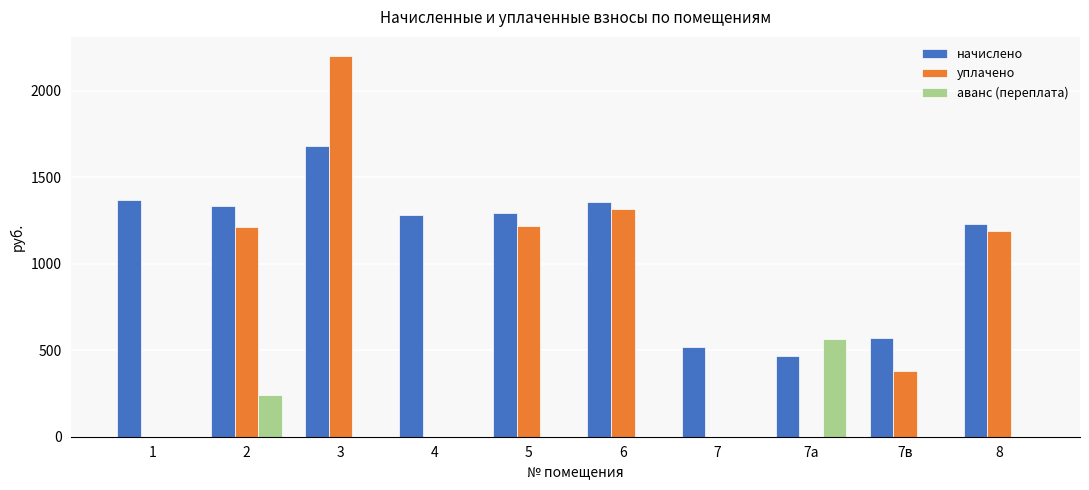

What are all the series names shown in the legend?

начислено, уплачено, аванс (переплата)